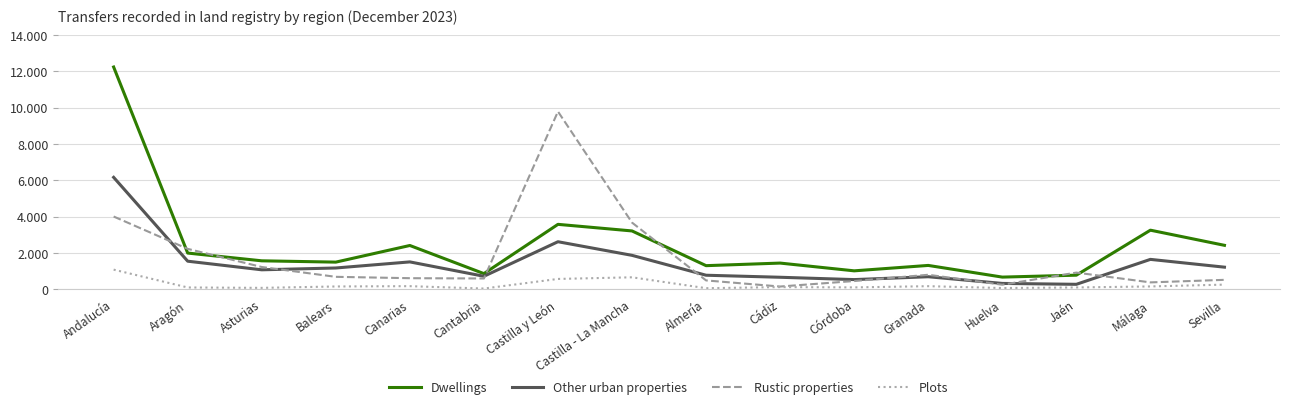

What is the difference between the maximum and second lowest values in the Rustic properties series?

9537